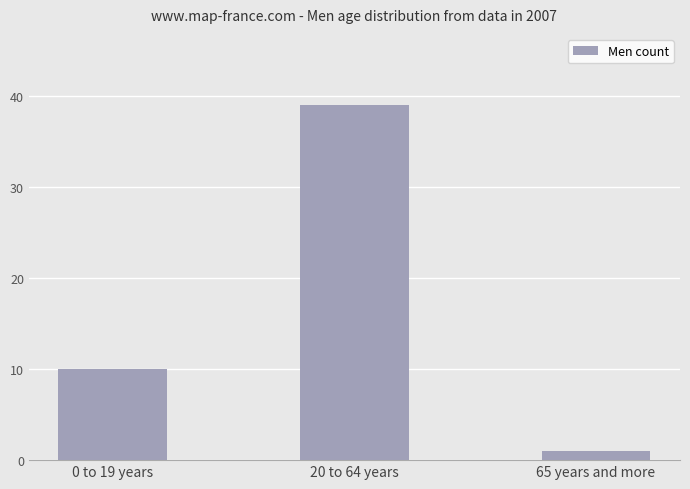

Reading right to left, list all the values displayed in this chart.

65 years and more=1	20 to 64 years=39	0 to 19 years=10